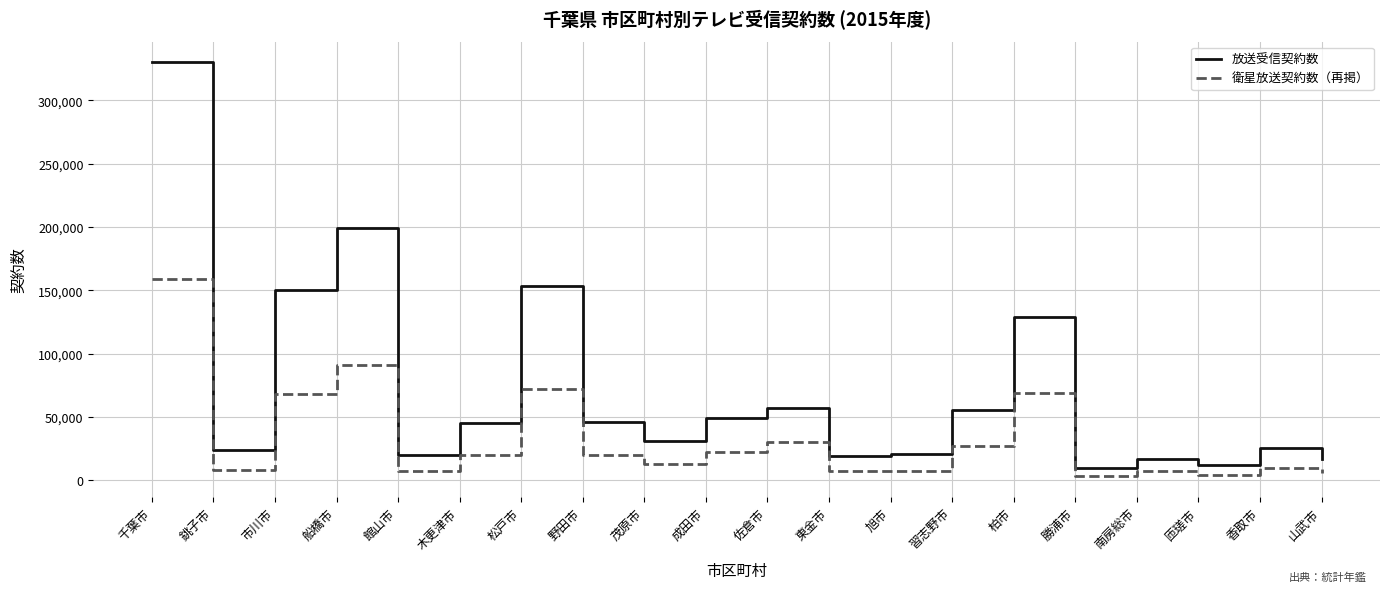

True or false: 衛星放送契約数（再掲） and 放送受信契約数 intersect in this chart.

False